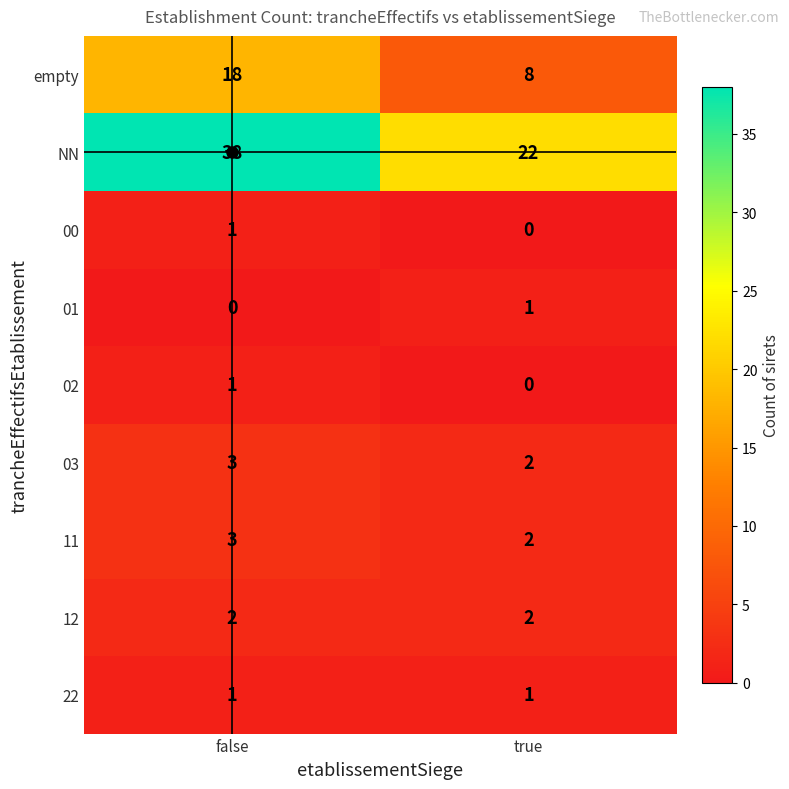

Which series has the largest range (max minus min)?

NN